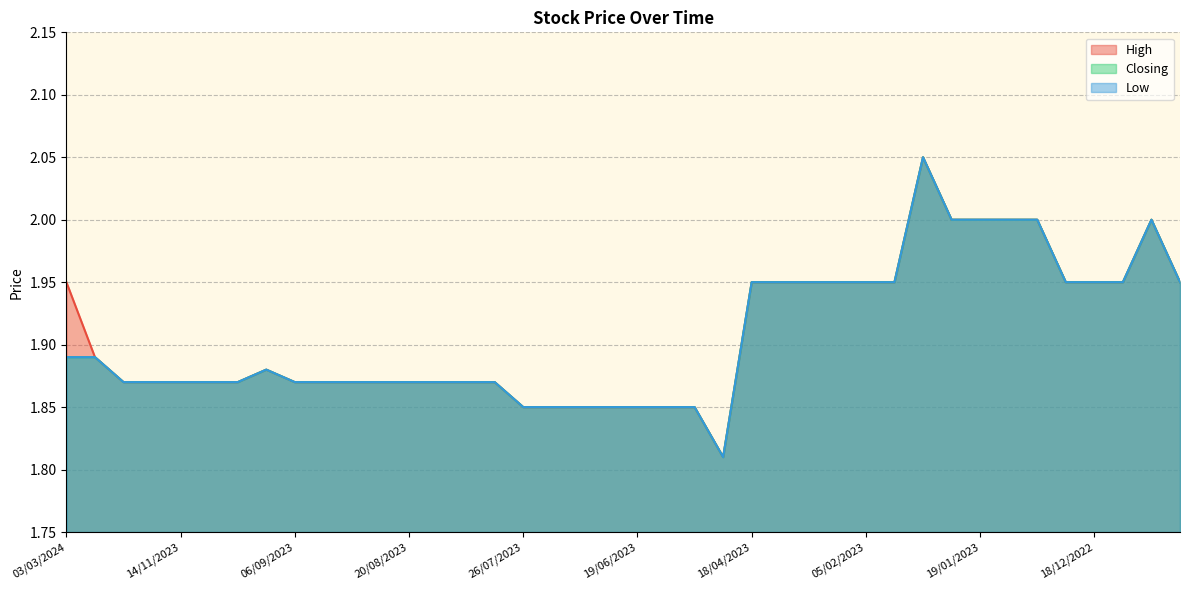

At which label is Low closest to 1?

07/05/2023